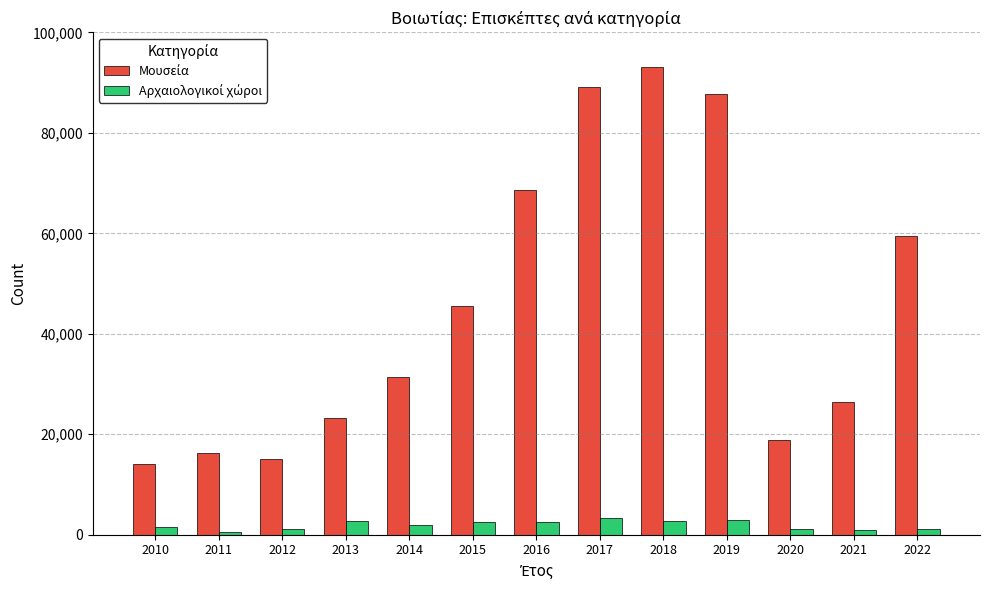

At which category does the chart reach its peak across all series?

2018